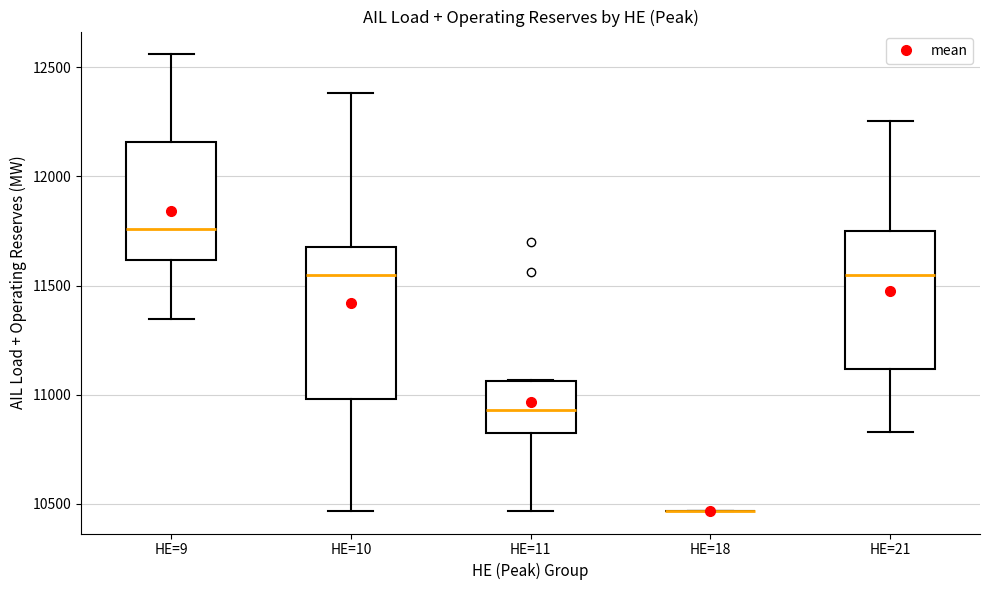

Which box is the tallest, from its lower edge to its upper edge?

HE=10